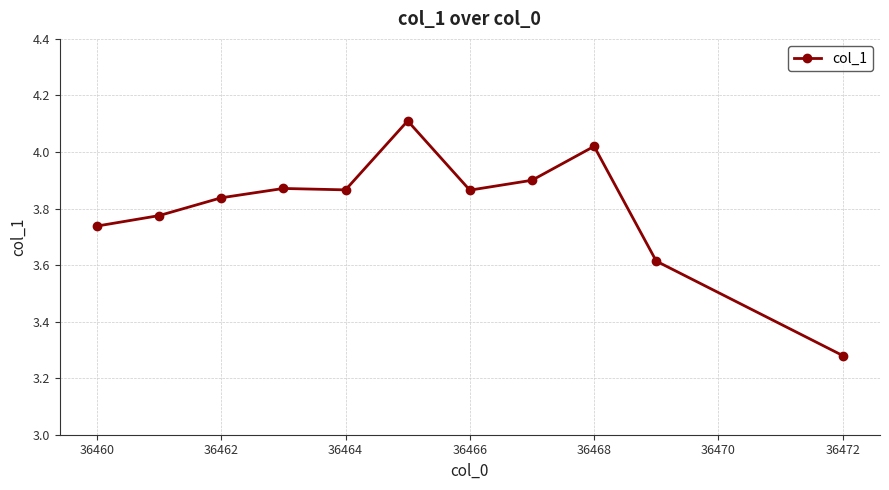

What is the greatest value displayed?

4.1